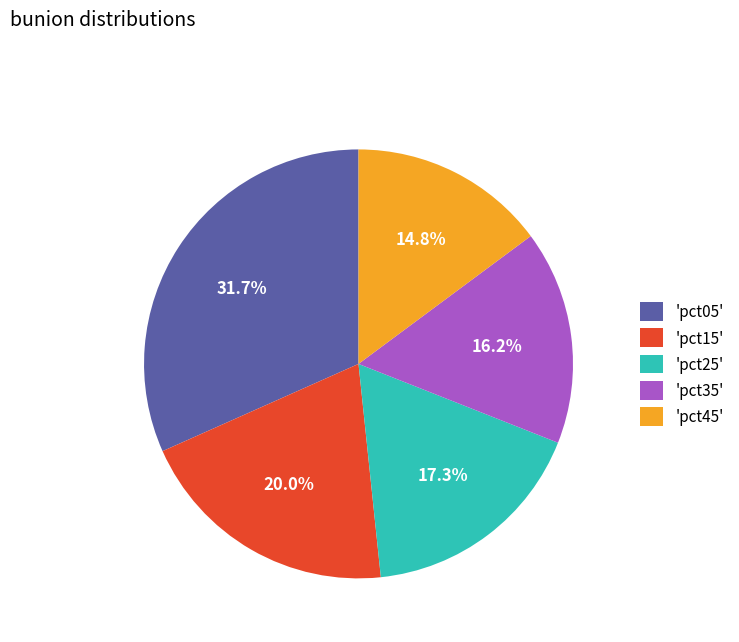

Does 'pct25' account for over 50% of the chart?

No